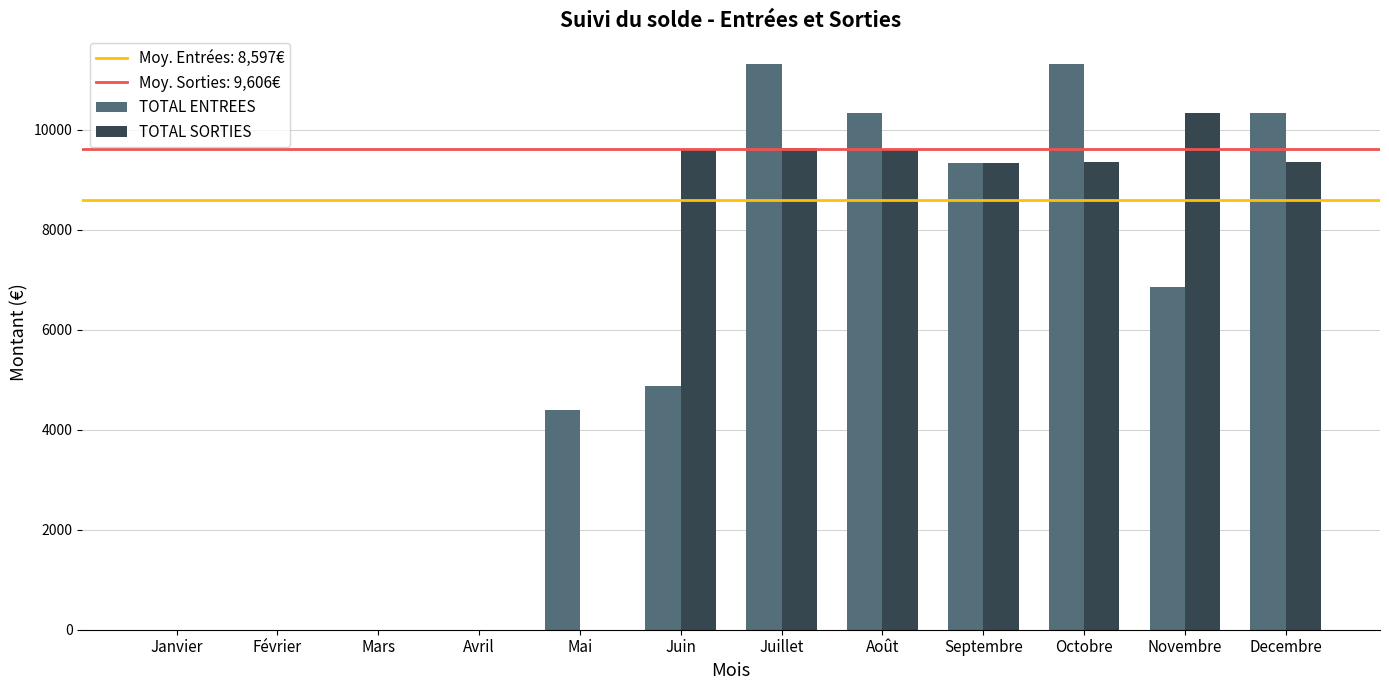

Which series changed the most between Août and Septembre?

TOTAL ENTREES